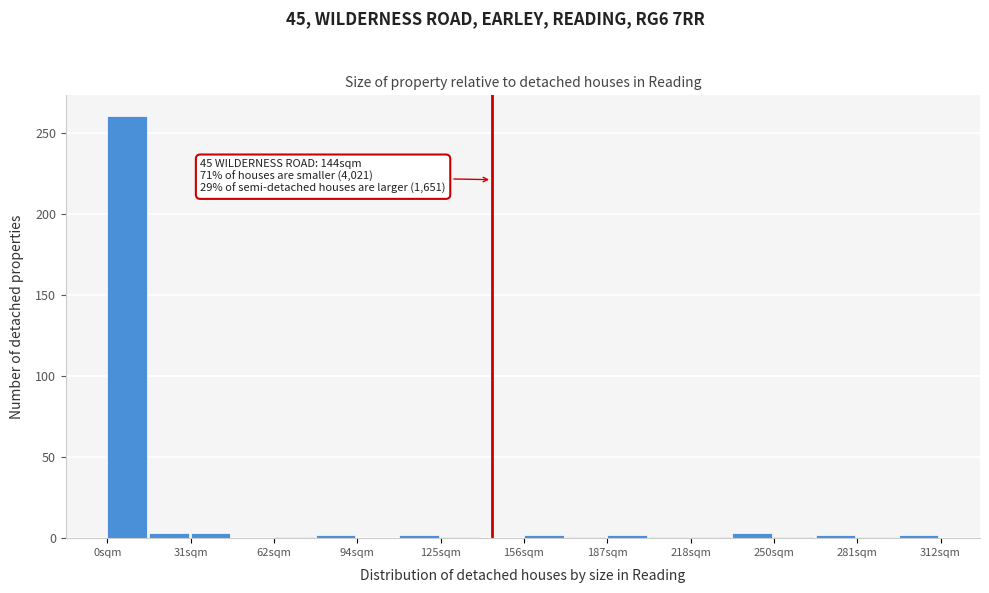

Around what value on the x-axis is the tallest bar? Give the approximate position of its centre, as read against the axis.

5